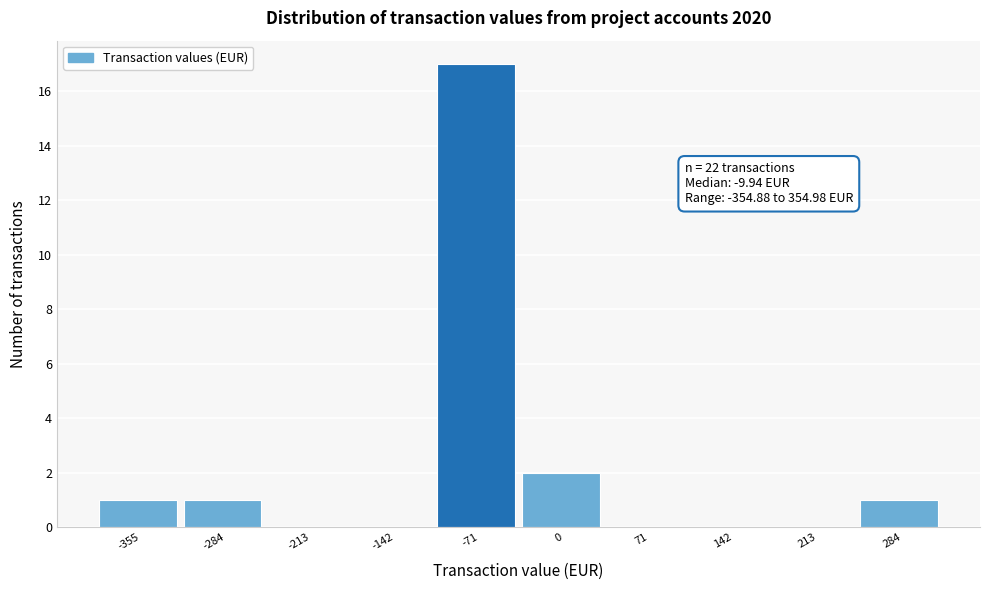

Reading left to right, list all the values displayed in this chart.

-355=1	-284=1	-213=0	-142=0	-71=17	0=2	71=0	142=0	213=0	284=1